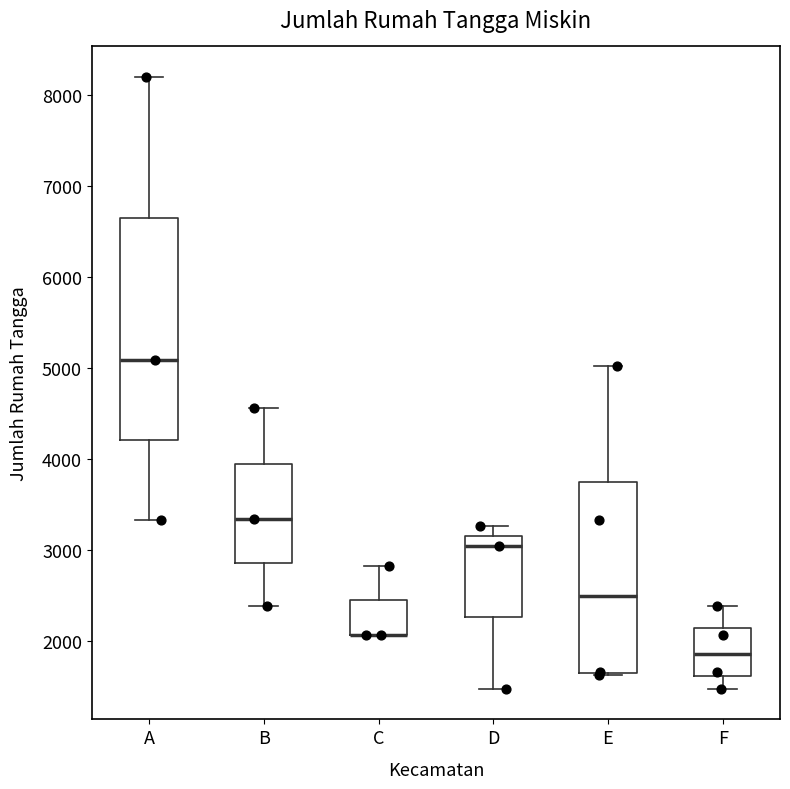

Reading left to right, transcribe this box plot: for each box, give where its median line is, the range the box spans, and where its two whiskers end, as read against the y-axis. The values are not printed on the chart, so give them approximately, as read against the axis.

A: median 5100, box 4200 to 6600, whiskers 3300 to 8200
B: median 3300, box 2900 to 4000, whiskers 2400 to 4600
C: median 2100 (drawn on the box's lower edge), box 2100 to 2400, whiskers 2100 to 2800
D: median 3000, box 2300 to 3200, whiskers 1500 to 3300
E: median 2500, box 1700 to 3800, whiskers 1600 to 5000
F: median 1900, box 1600 to 2100, whiskers 1500 to 2400